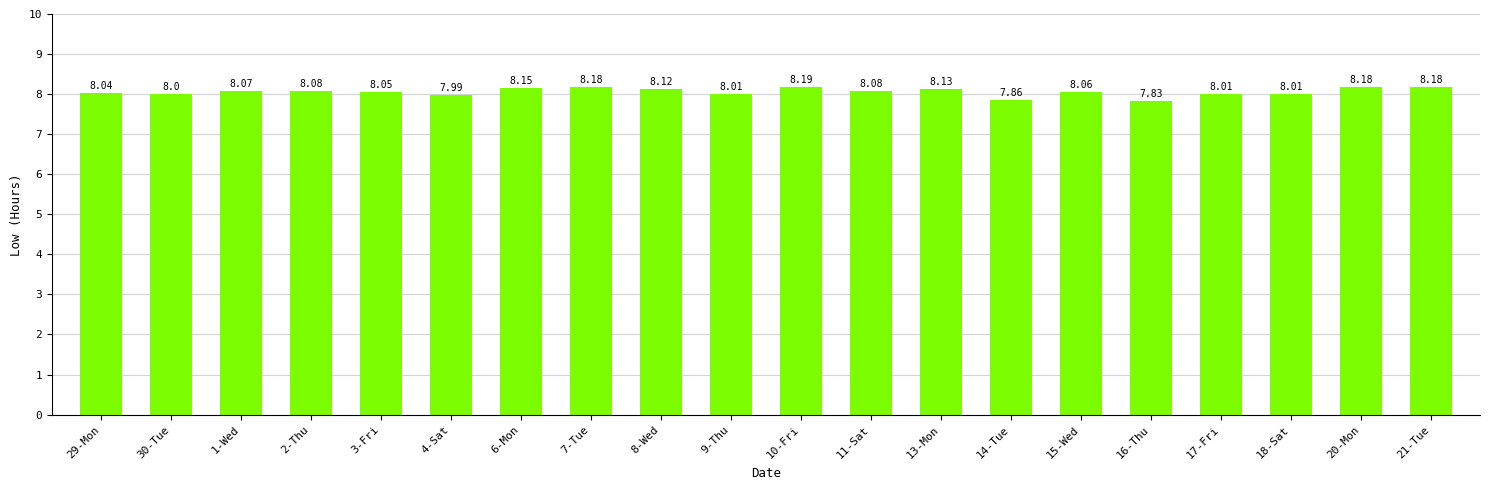

At which category does the chart reach its minimum across all series?

16-Thu